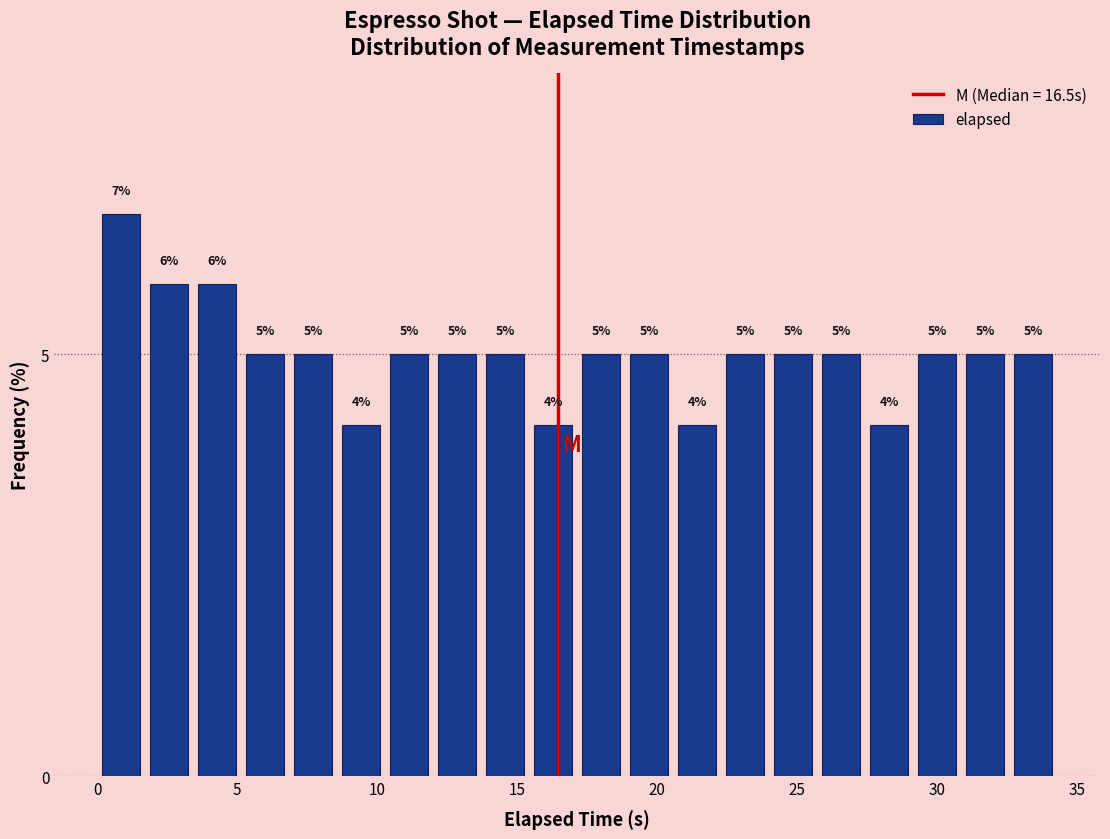

Around what value on the x-axis is the tallest bar? Give the approximate position of its centre, as read against the axis.

1.0